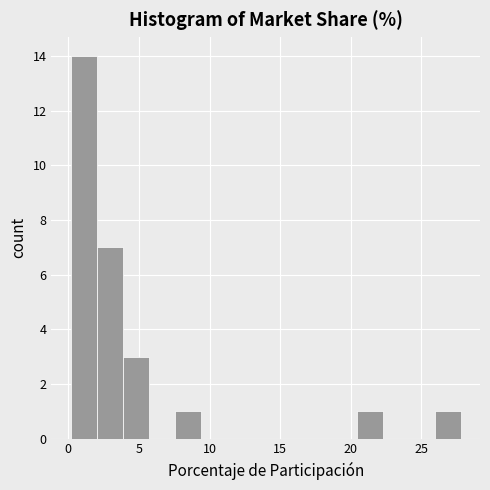

Around what value on the x-axis is the tallest bar? Give the approximate position of its centre, as read against the axis.

1.0